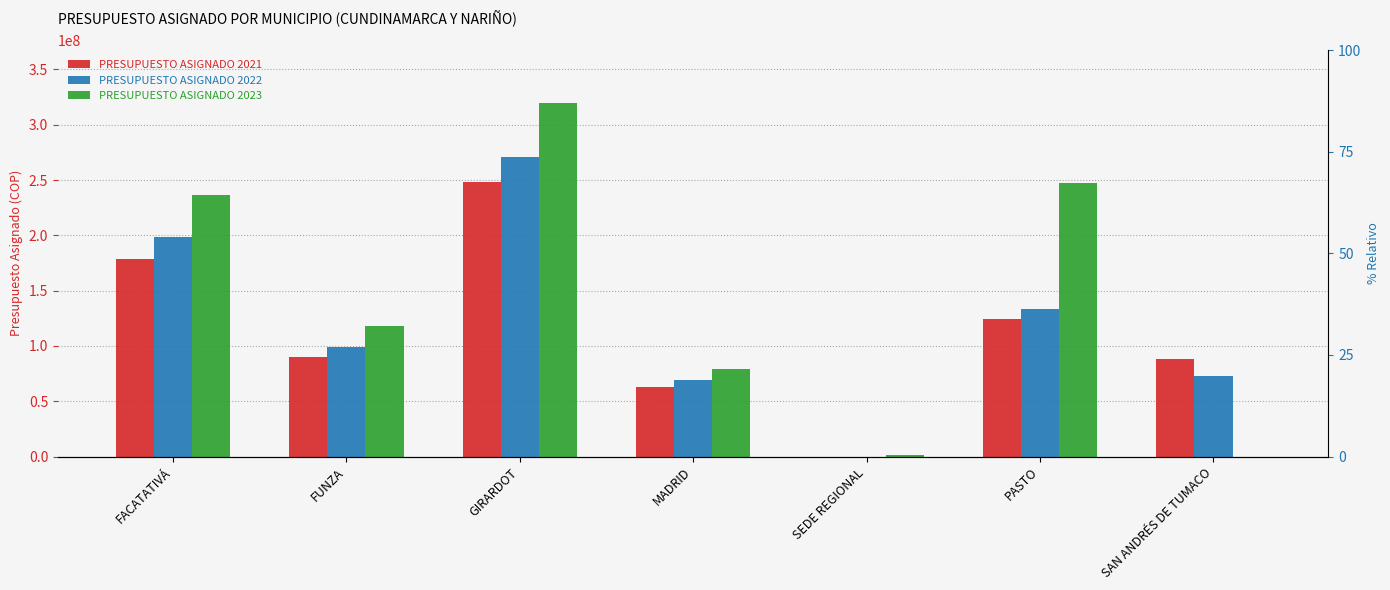

What is the average value of the PRESUPUESTO ASIGNADO 2023 series?

143121493